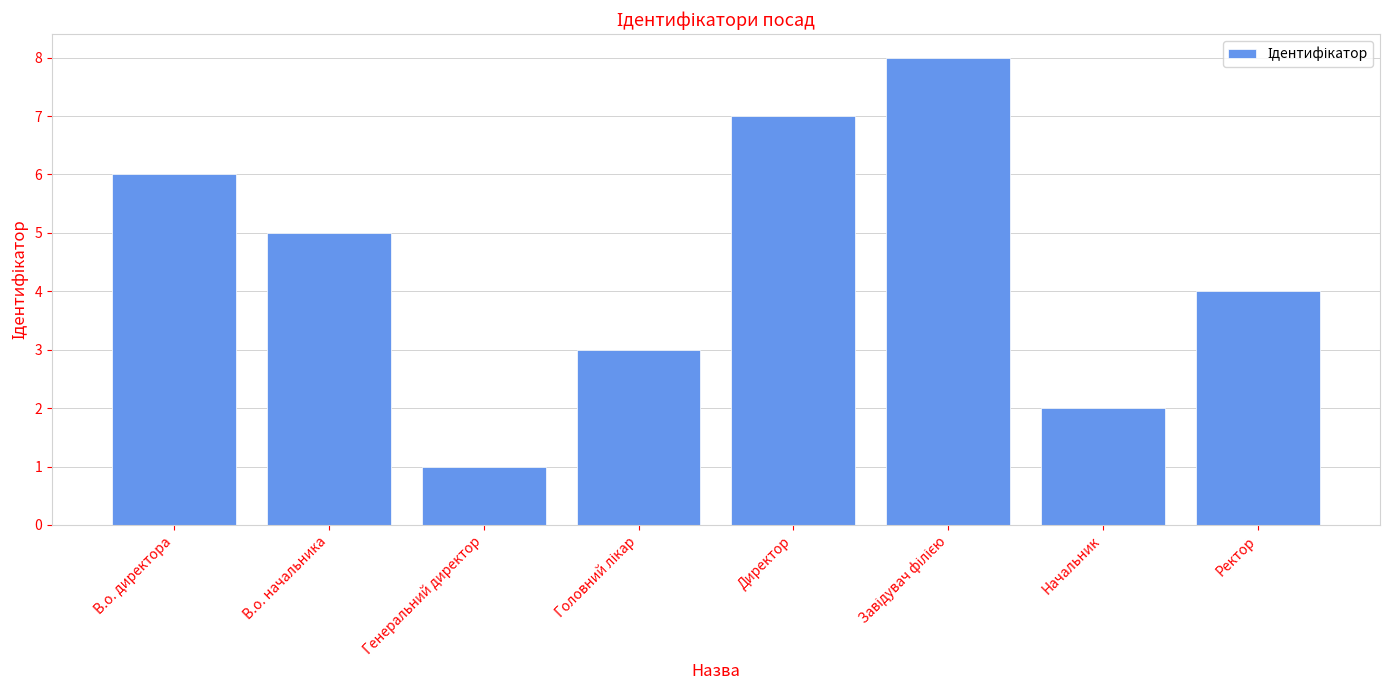

Reading left to right, extract all data points from this chart.

6	5	1	3	7	8	2	4